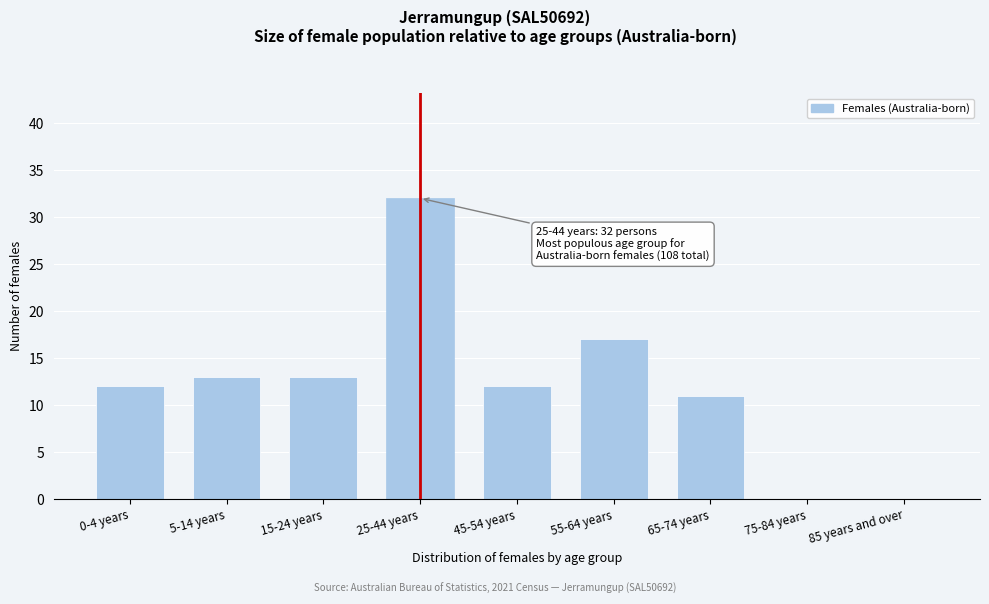

Reading left to right, extract all data points from this chart.

0-4 years=12	5-14 years=13	15-24 years=13	25-44 years=32	45-54 years=12	55-64 years=17	65-74 years=11	75-84 years=0	85 years and over=0